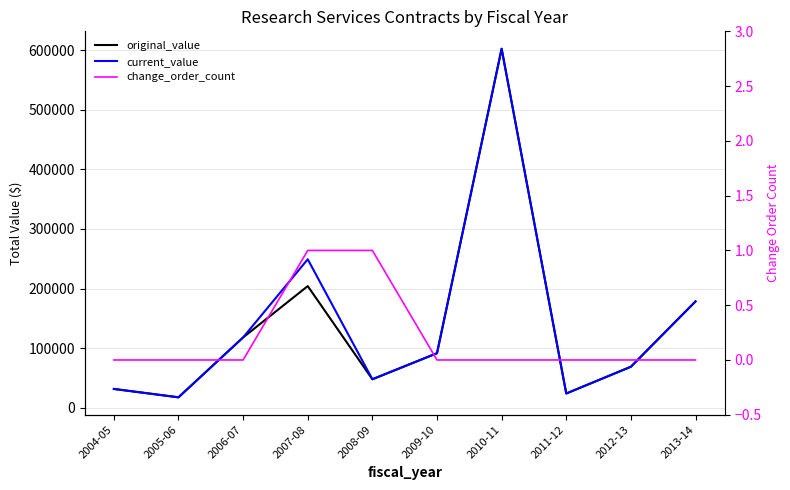

True or false: change_order_count and current_value intersect in this chart.

False